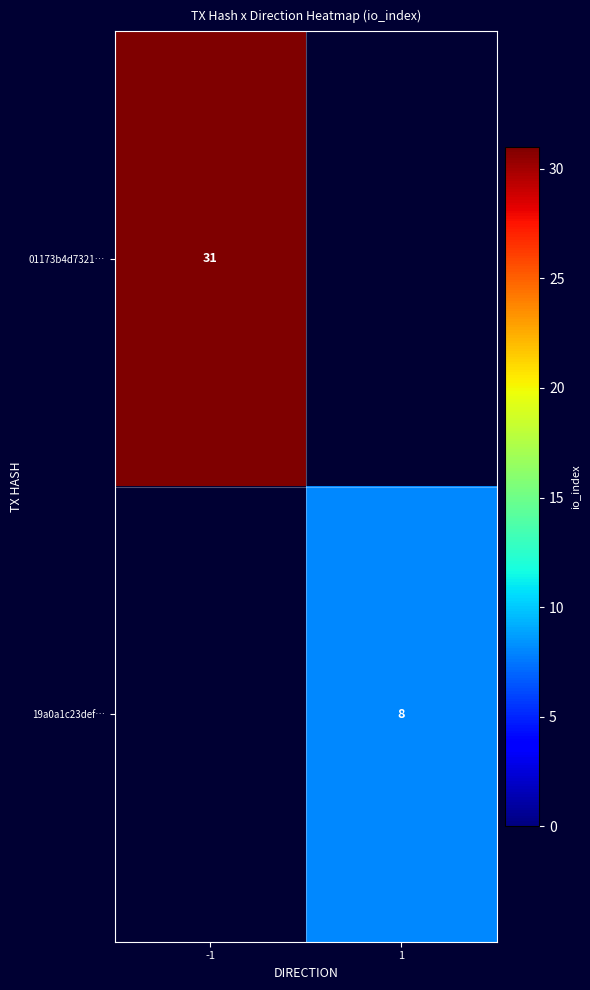

The 19a0a1c23def… series shows 2 at 1. True or false?

False